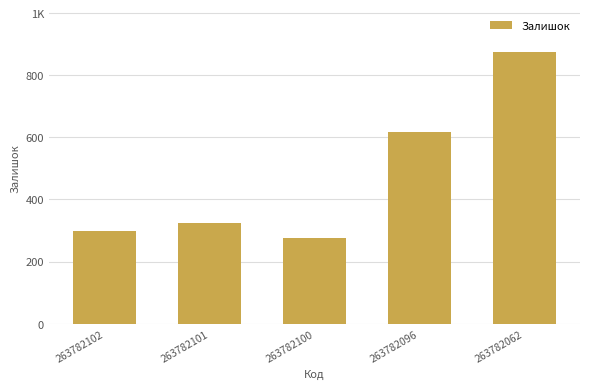

Are the bars horizontal?

No